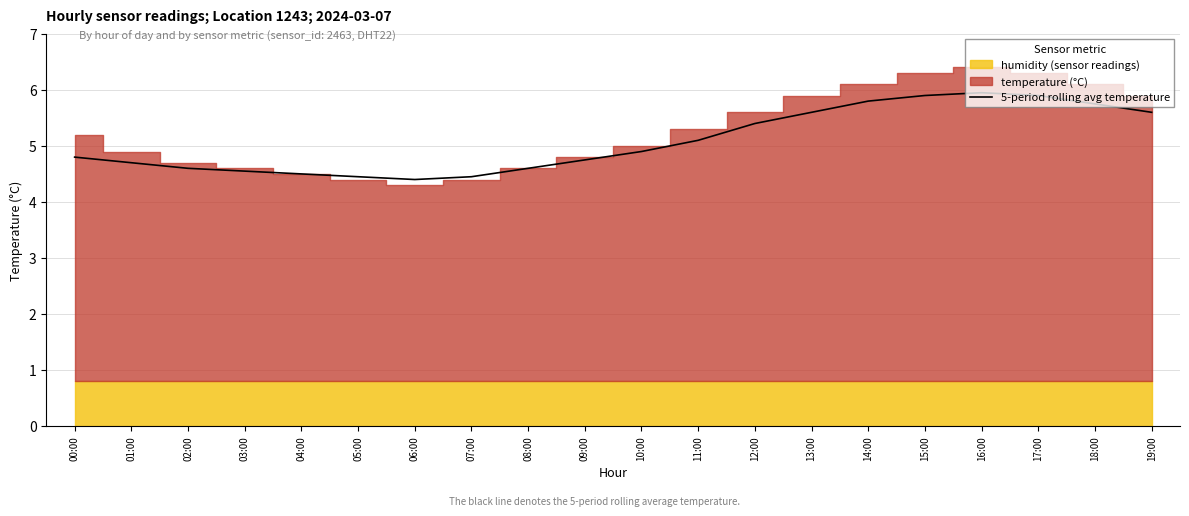

What position from the right is 03:00?

17